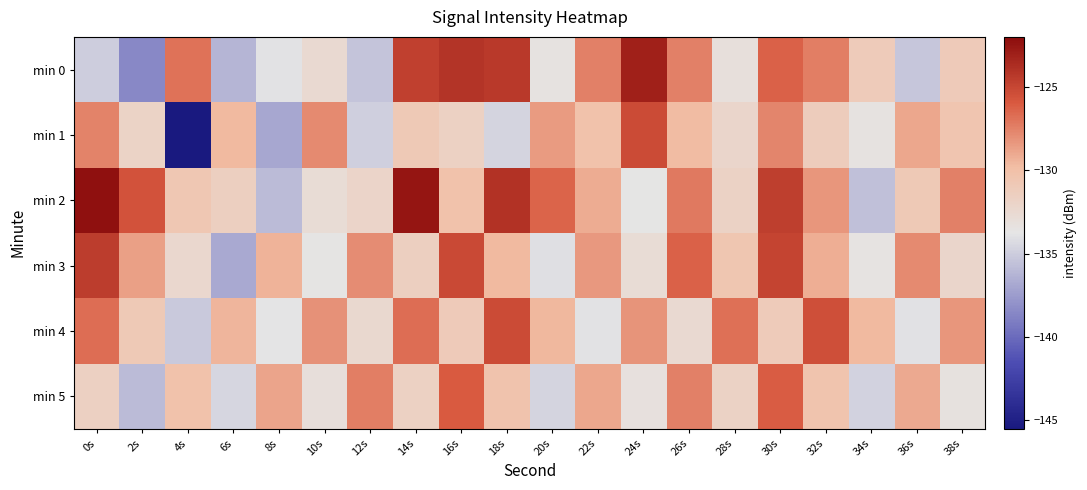

Between 22s and 32s, which is larger?

32s